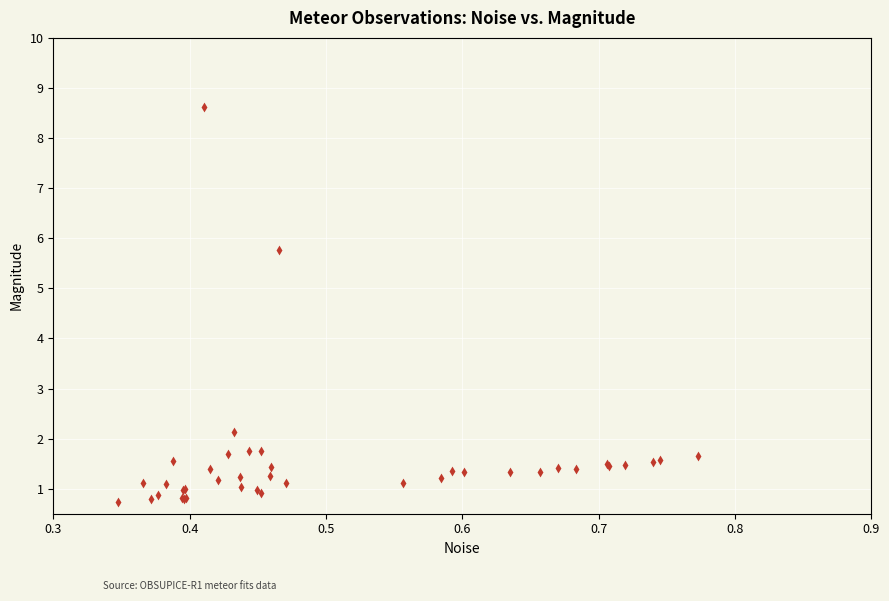

What Y value in the scatter plot is closest to 4?

5.8